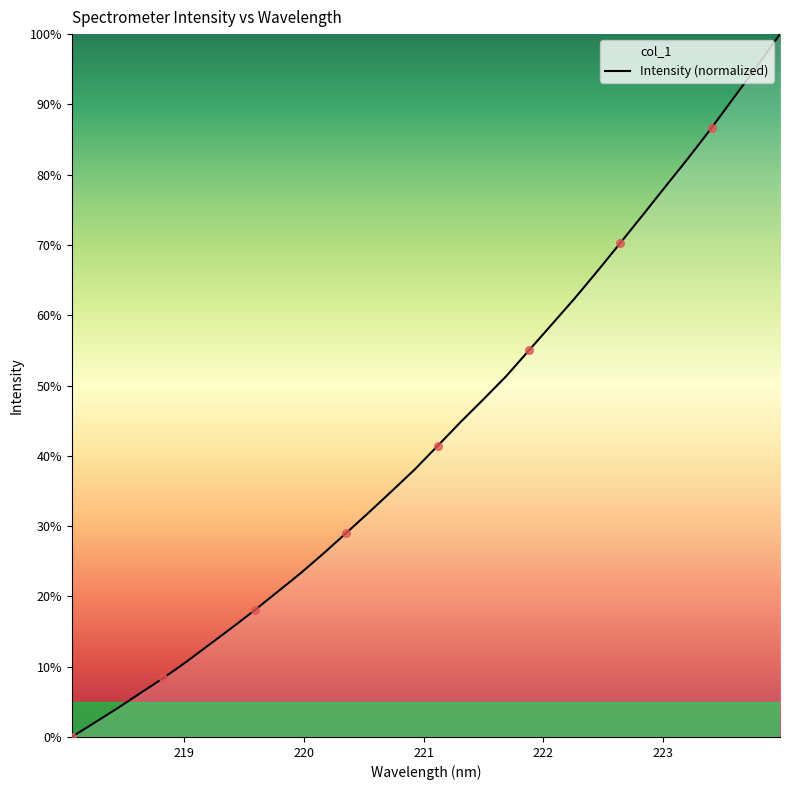

What is the greatest value displayed?

100.0